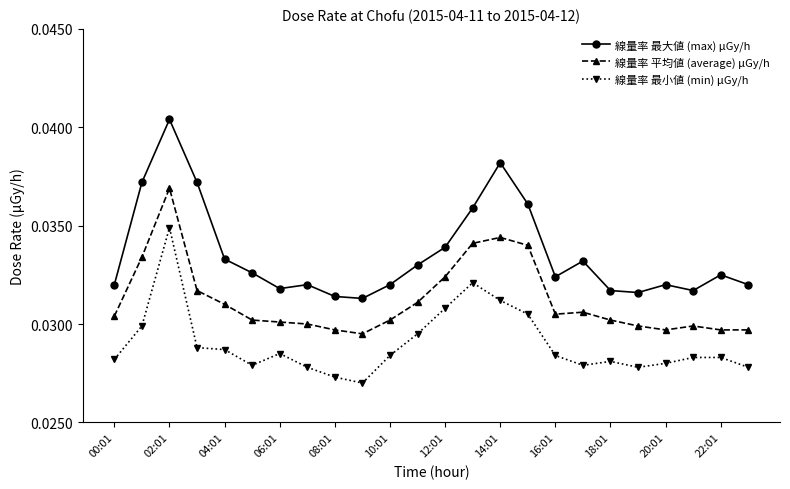

Which series has the widest spread of values?

線量率 最大値 (max) μGy/h